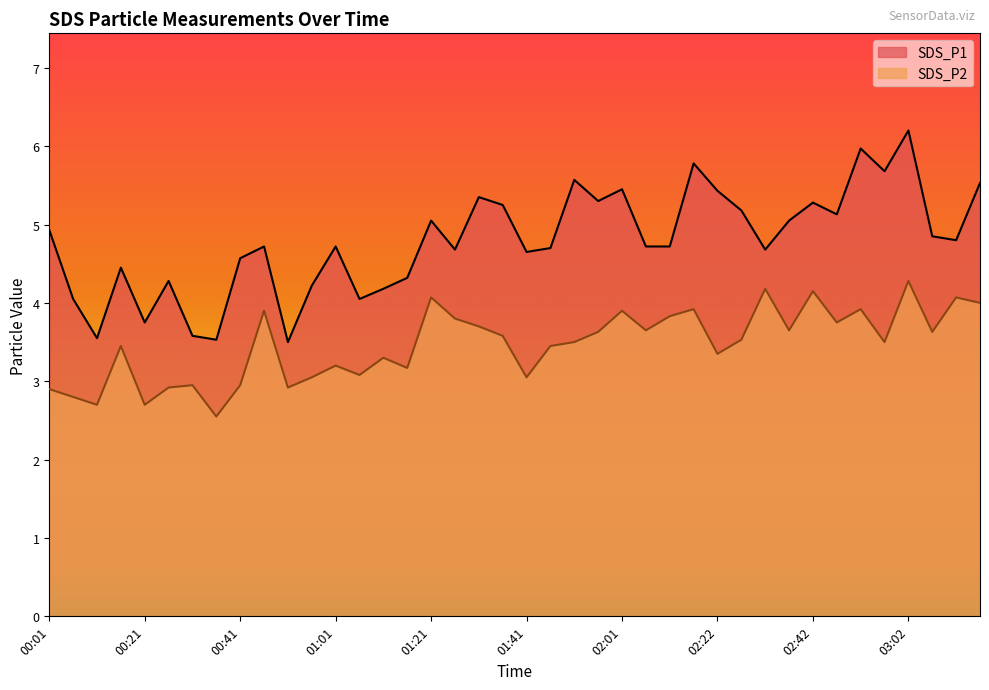

How many interior local valleys does the SDS_P2 series have?

13